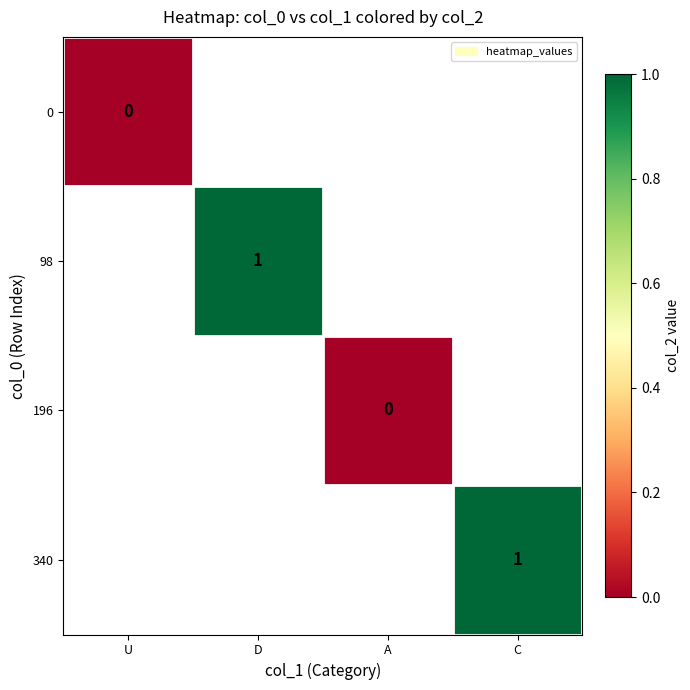

What is the maximum value shown in the chart?

1.0